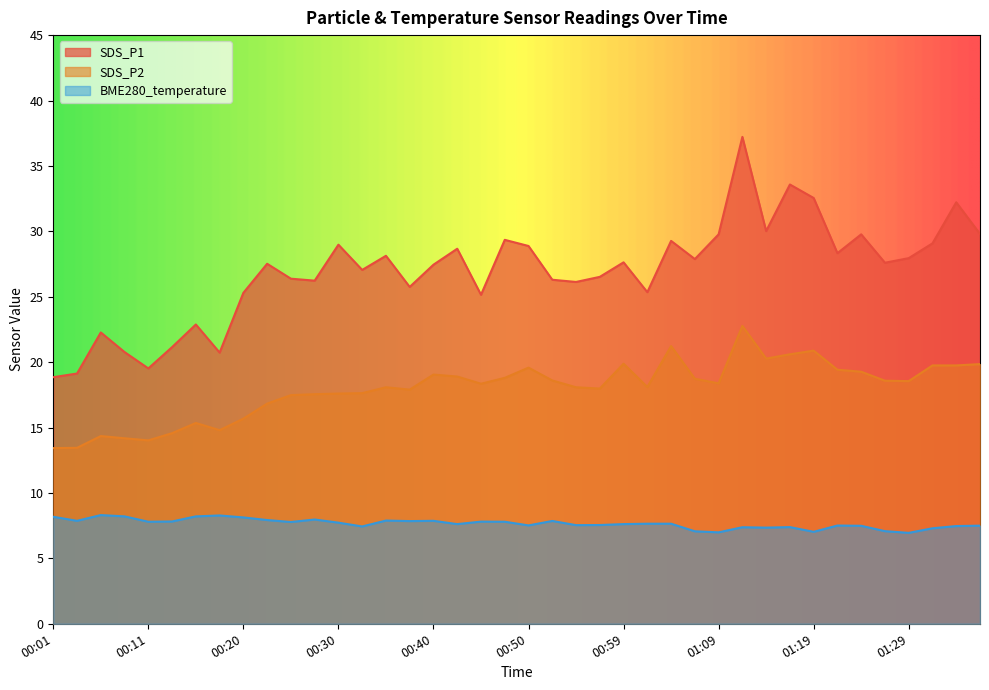

What is the total value across all series at 00:03?

40.4